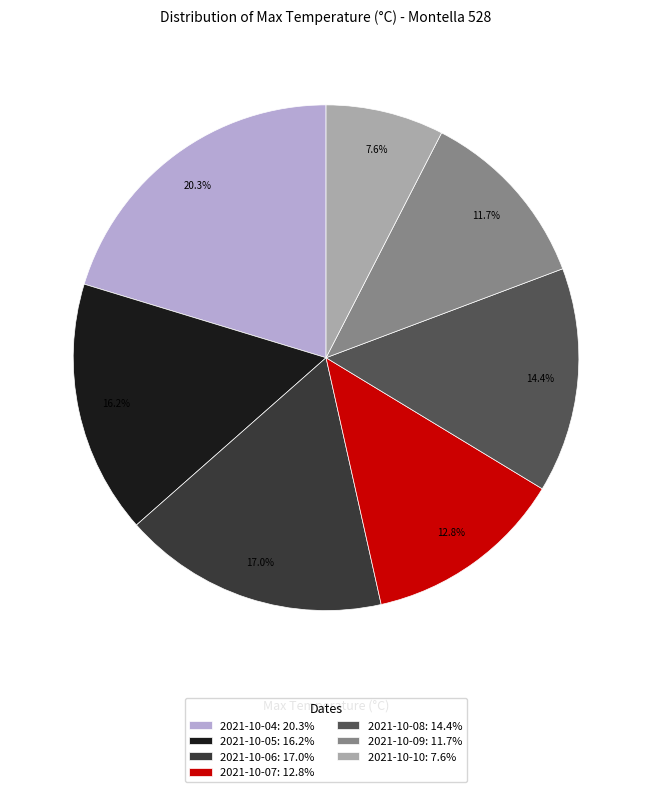

What percentage is the 2021-10-04 slice, to the nearest percent?

20%